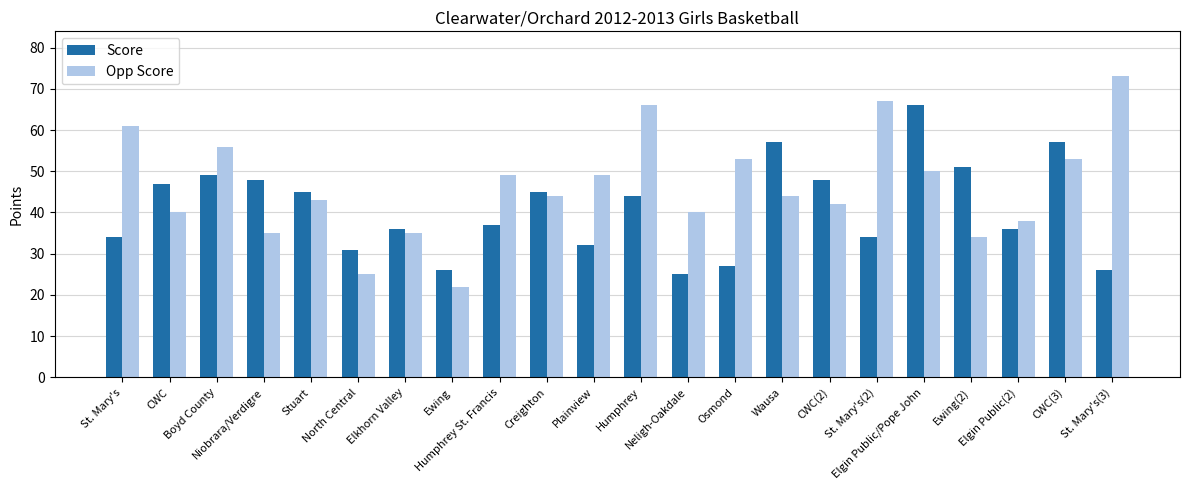

Reading right to left, list all the values displayed in this chart.

Score: St. Mary's(3)=26	CWC(3)=57	Elgin Public(2)=36	Ewing(2)=51	Elgin Public/Pope John=66	St. Mary's(2)=34	CWC(2)=48	Wausa=57	Osmond=27	Neligh-Oakdale=25	Humphrey=44	Plainview=32	Creighton=45	Humphrey St. Francis=37	Ewing=26	Elkhorn Valley=36	North Central=31	Stuart=45	Niobrara/Verdigre=48	Boyd County=49	CWC=47	St. Mary's=34
Opp Score: St. Mary's(3)=73	CWC(3)=53	Elgin Public(2)=38	Ewing(2)=34	Elgin Public/Pope John=50	St. Mary's(2)=67	CWC(2)=42	Wausa=44	Osmond=53	Neligh-Oakdale=40	Humphrey=66	Plainview=49	Creighton=44	Humphrey St. Francis=49	Ewing=22	Elkhorn Valley=35	North Central=25	Stuart=43	Niobrara/Verdigre=35	Boyd County=56	CWC=40	St. Mary's=61